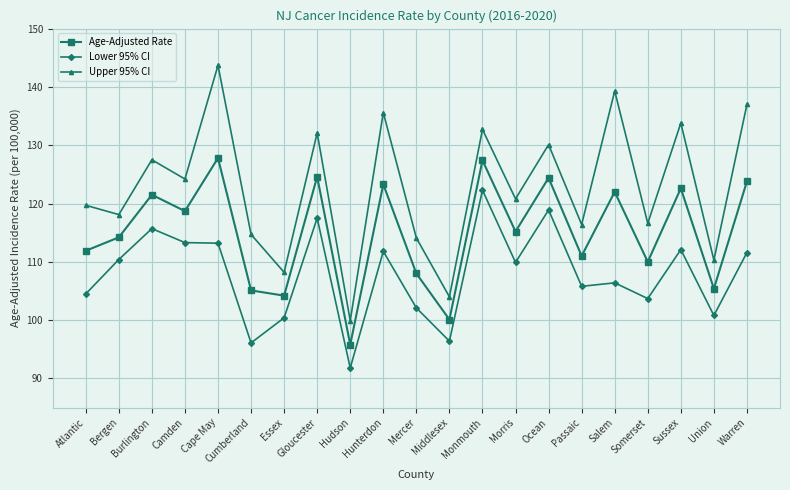

What is the value of the Lower 95% CI point at the 19th from the left?

112.1